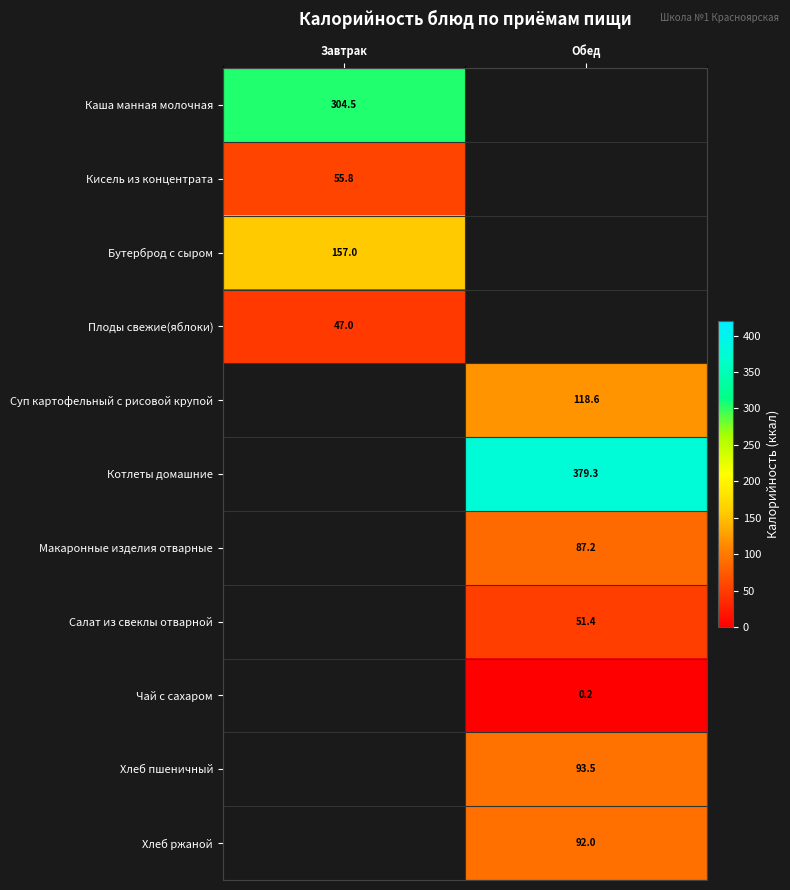

What is the greatest value displayed?

379.3